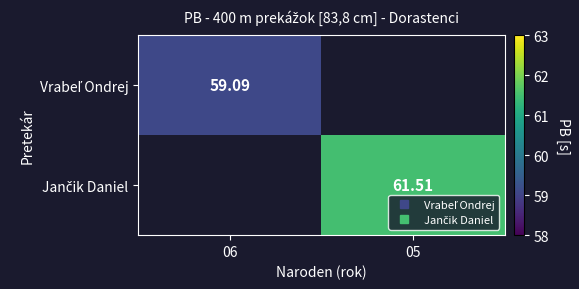

What is the approximate value of Vrabeľ Ondrej at 06?

59.1